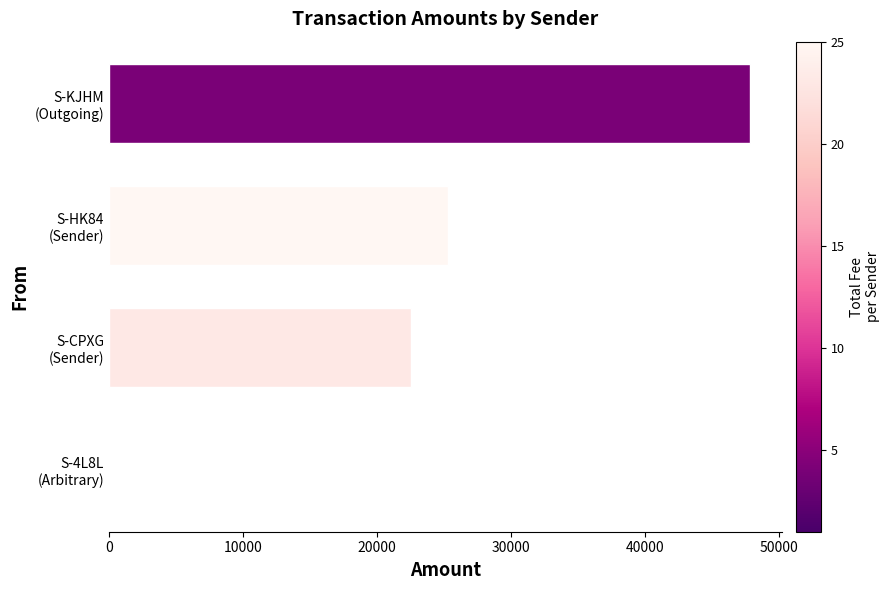

How many positive values are there?

3